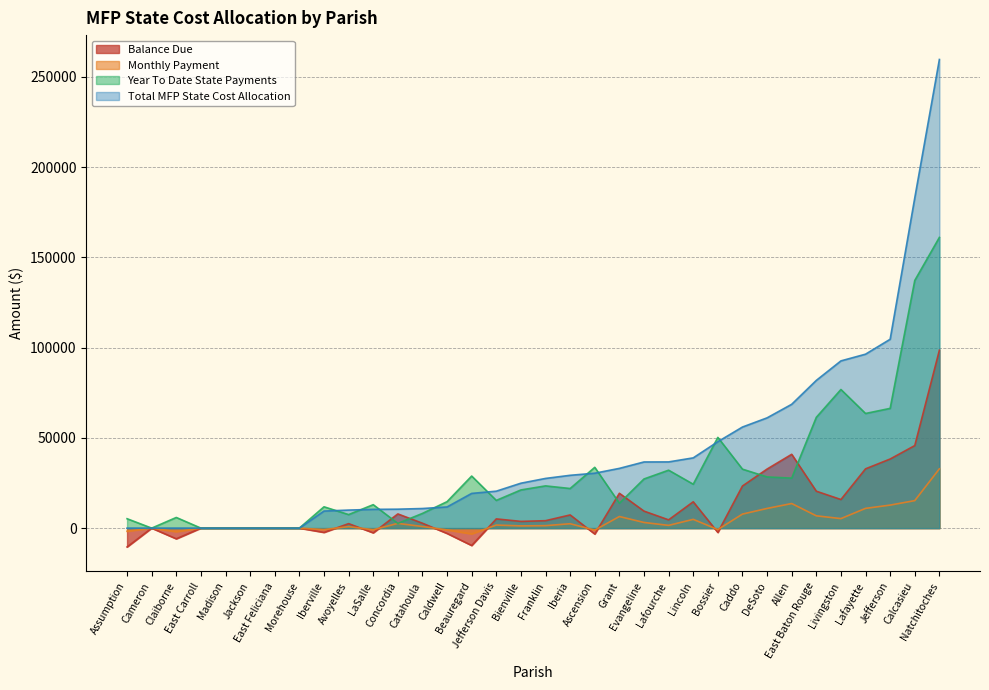

What is the average value of the Year To Date State Payments series?

29888